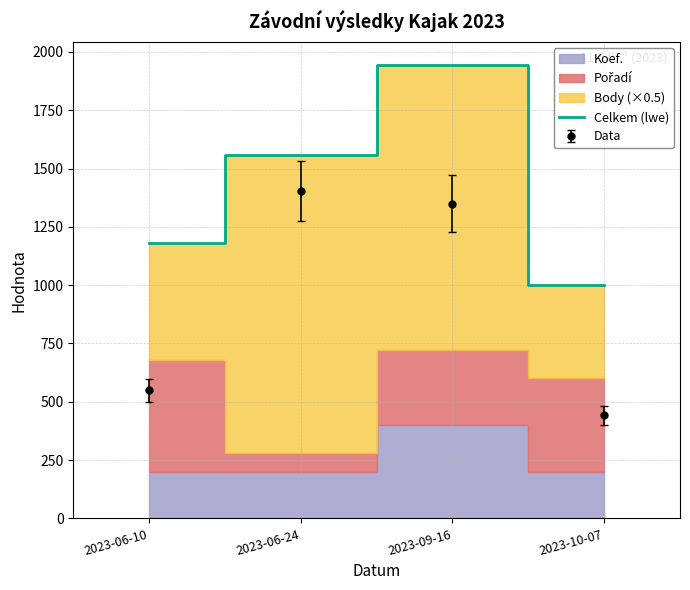

At which label is the value closest to 1474?

2023-06-24